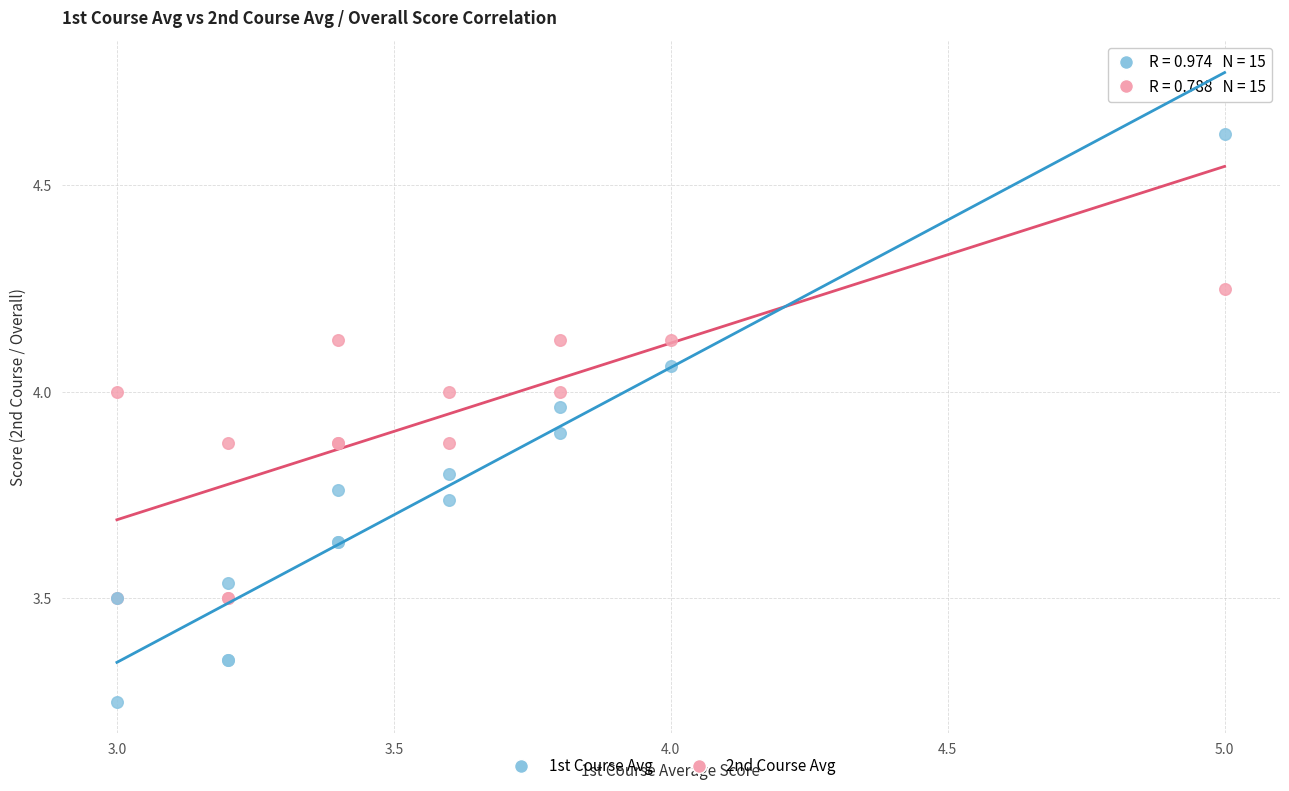

What are all the series names shown in the legend?

1st Course Avg, 2nd Course Avg